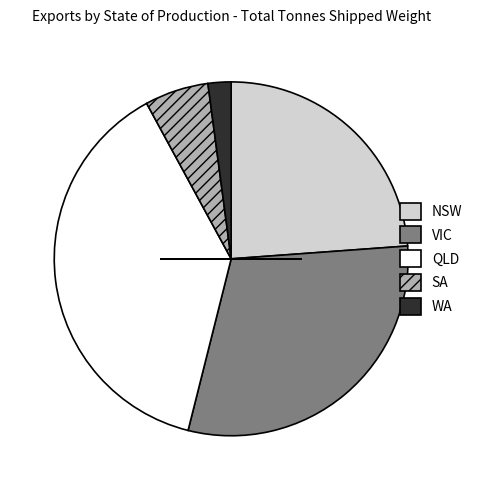

Which has a higher value, QLD or WA?

QLD